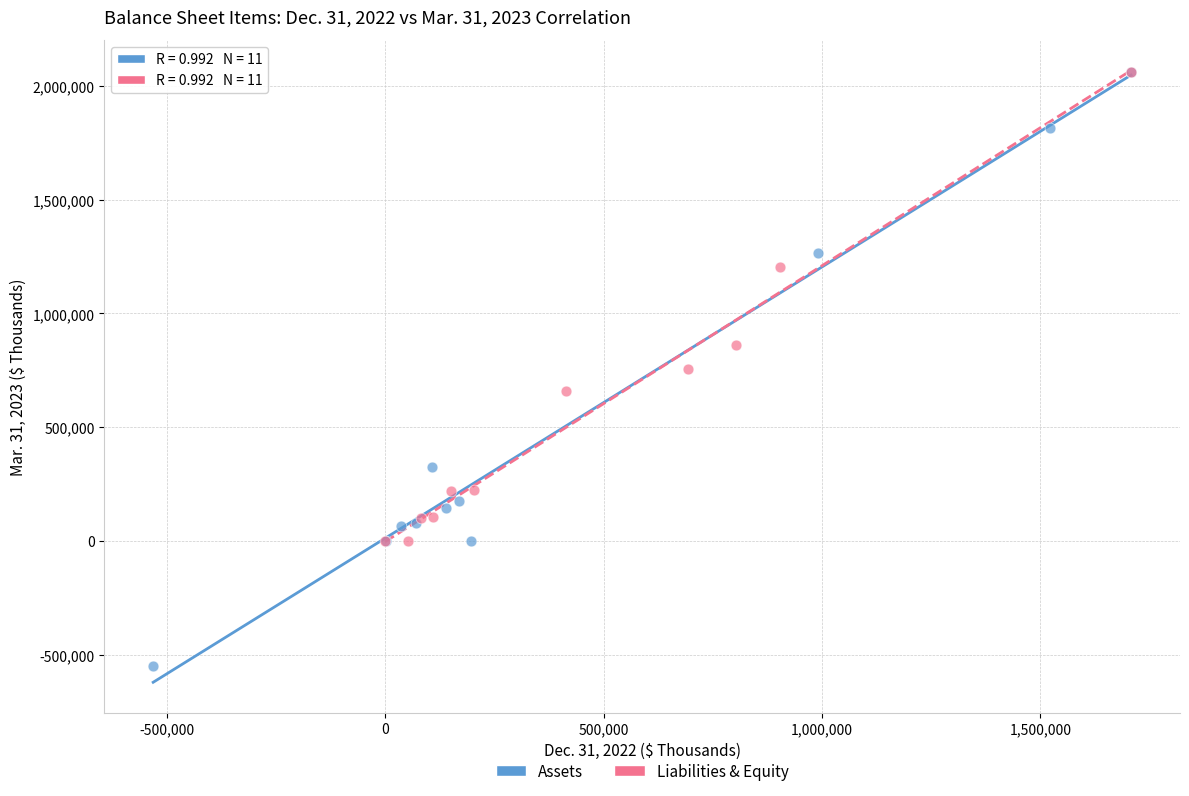

Which series has the widest spread of Y values?

Assets